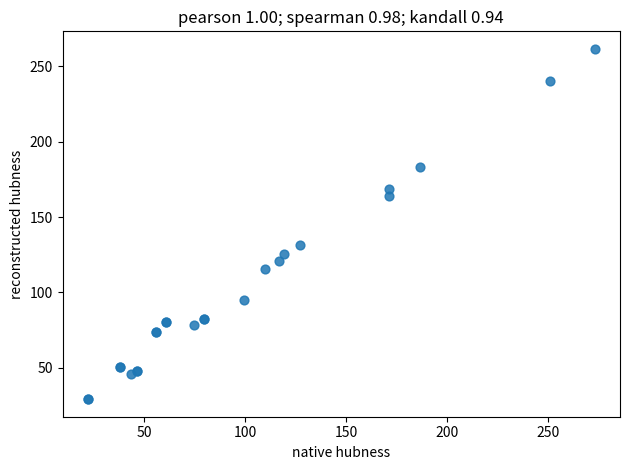

What Y value in the scatter plot is closest to 145?

131.6